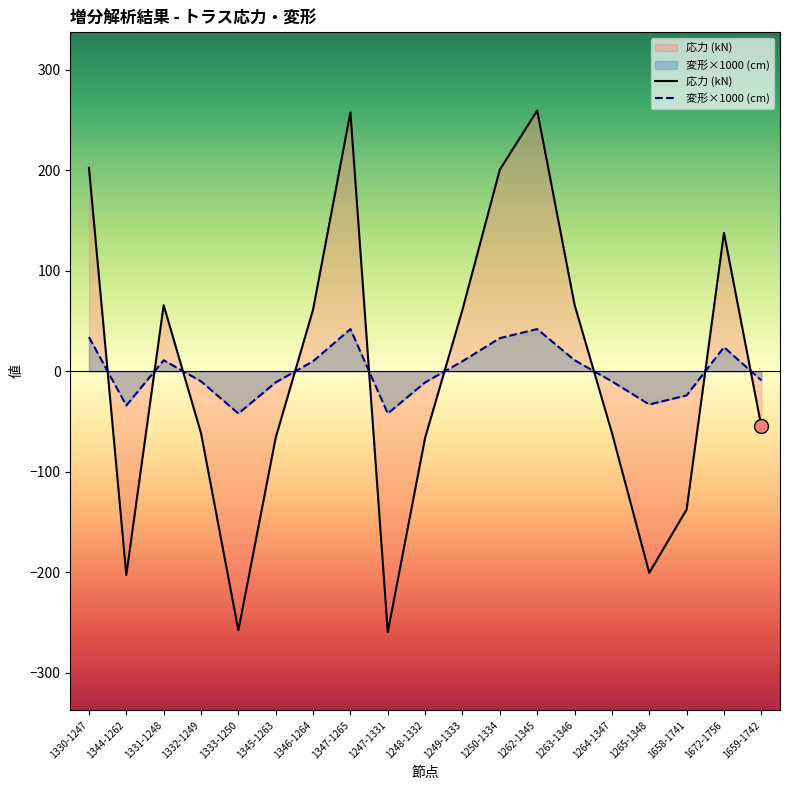

What is the difference between the second highest and minimum values in the 応力 (kN) series?

517.0